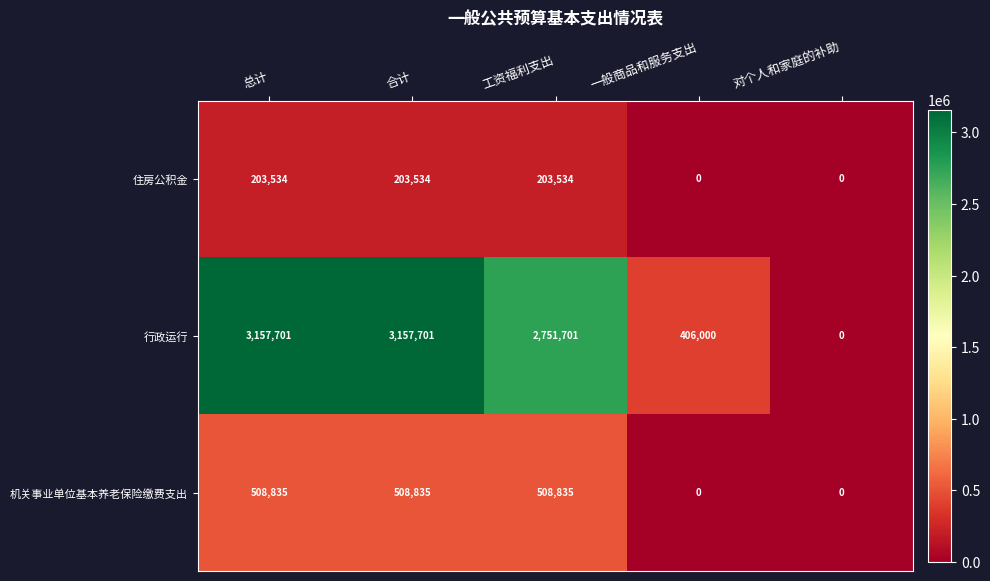

What is the sum of all 住房公积金 values?

610602